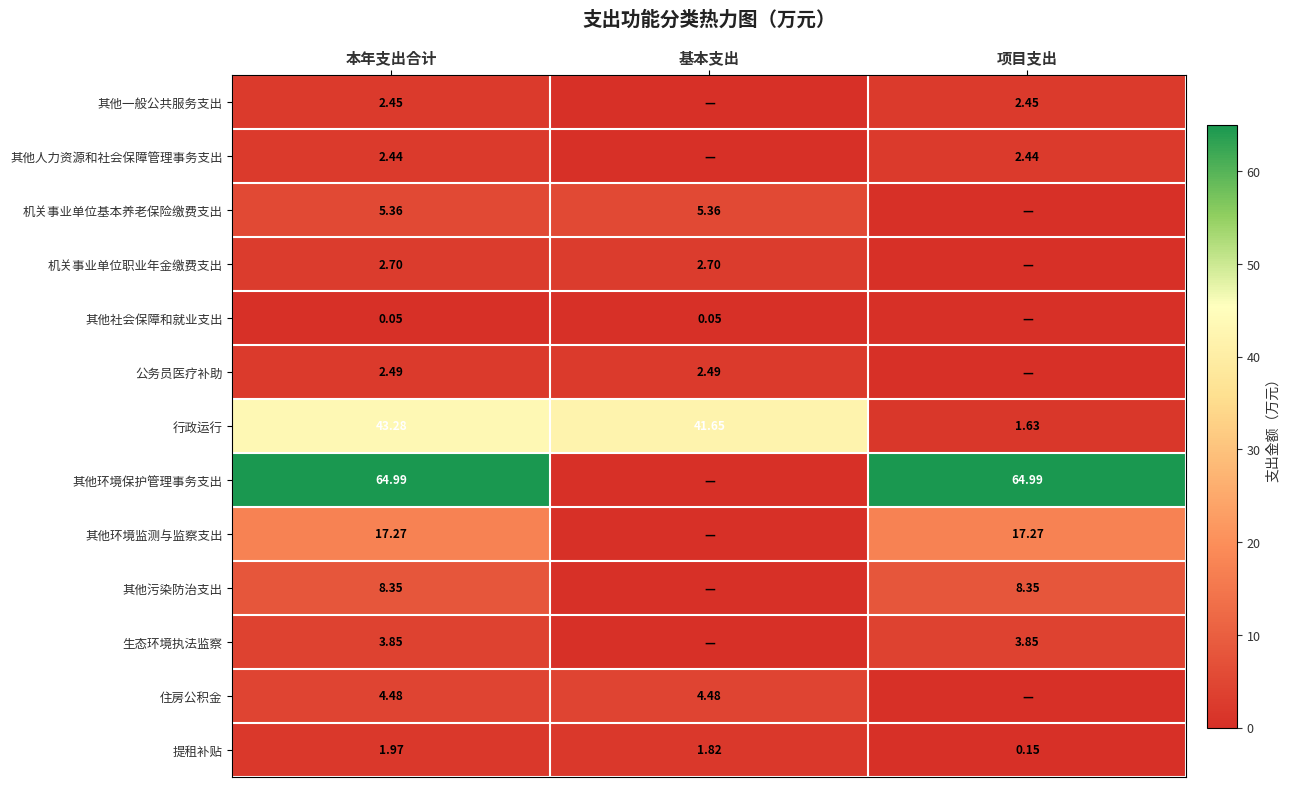

Which category has the highest value in the 提租补贴 series?

本年支出合计